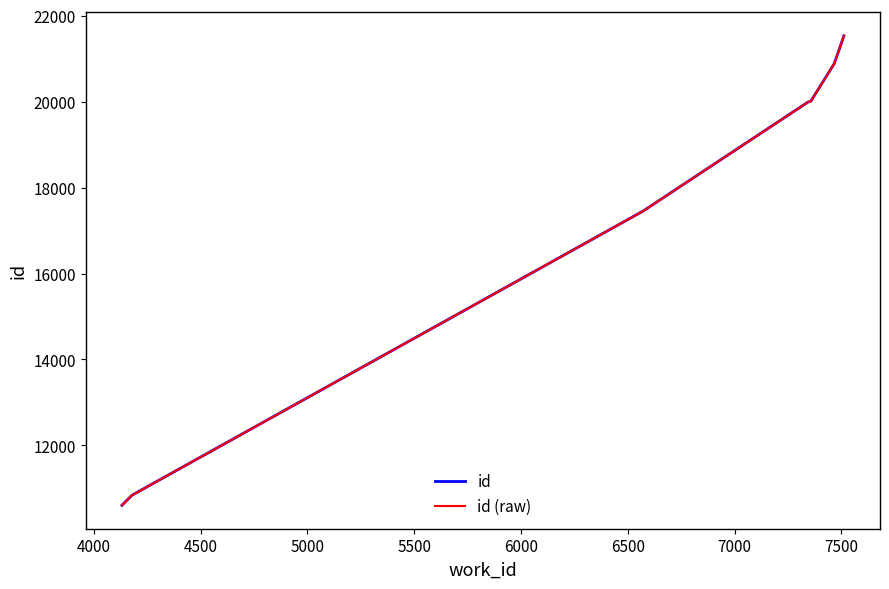

The chart shows a value of 16097 at 4132. True or false?

False